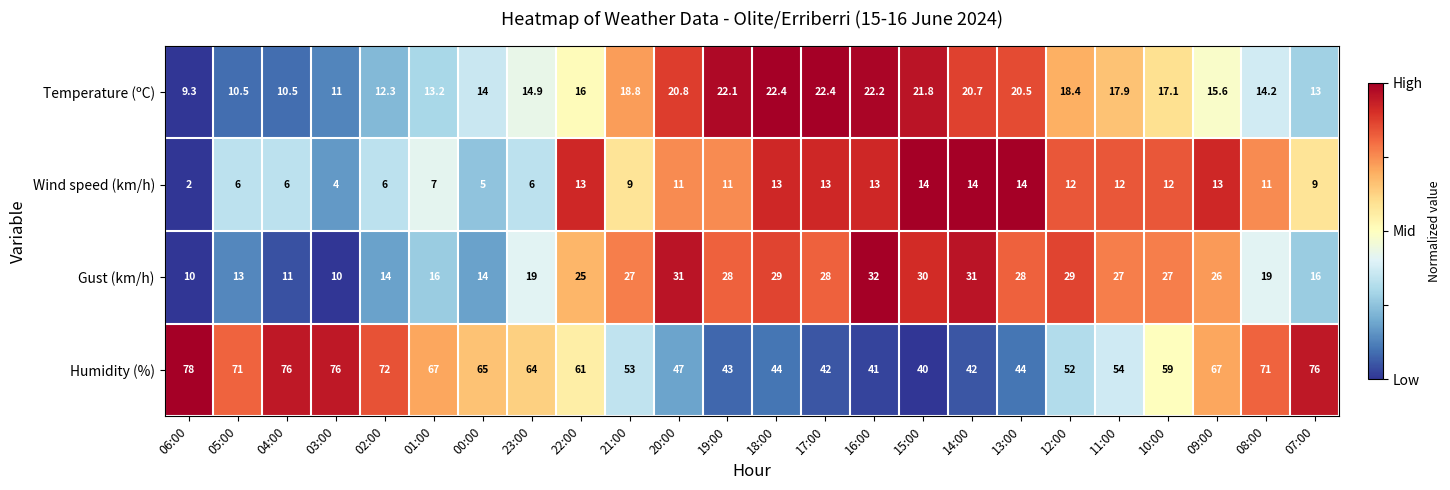

How many data points in Temperature (ºC) are above 17?

12